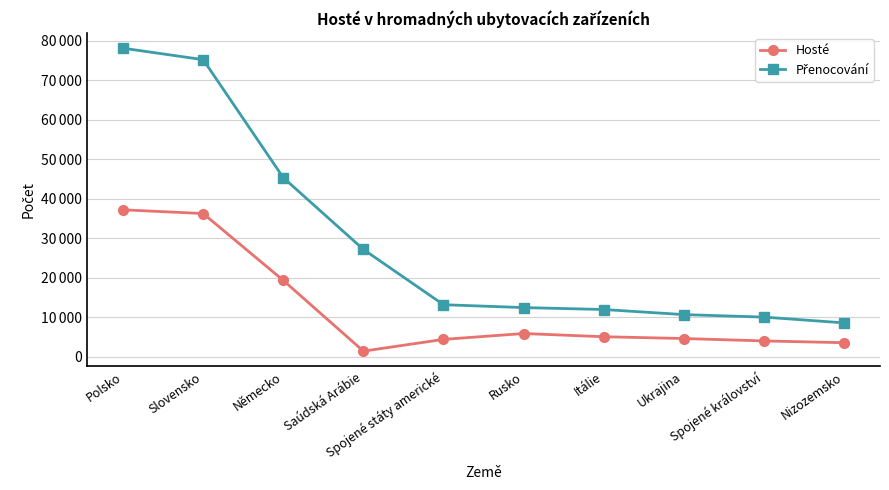

Reading left to right, what are all the values shown in this chart?

Hosté: 37162	36216	19296	1396	4370	5855	5043	4589	3984	3531
Přenocování: 78055	75155	45299	27141	13147	12421	11930	10645	10010	8552